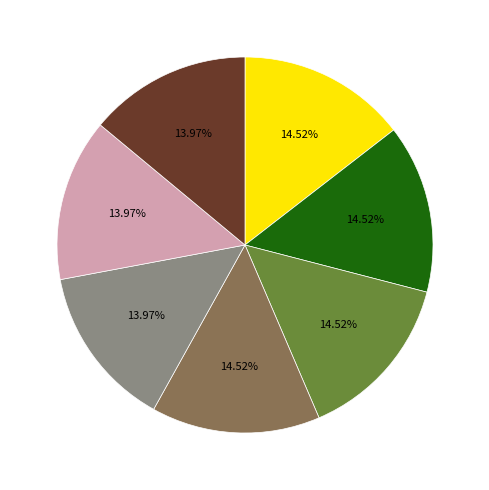

Count the number of slices in the pie.

7